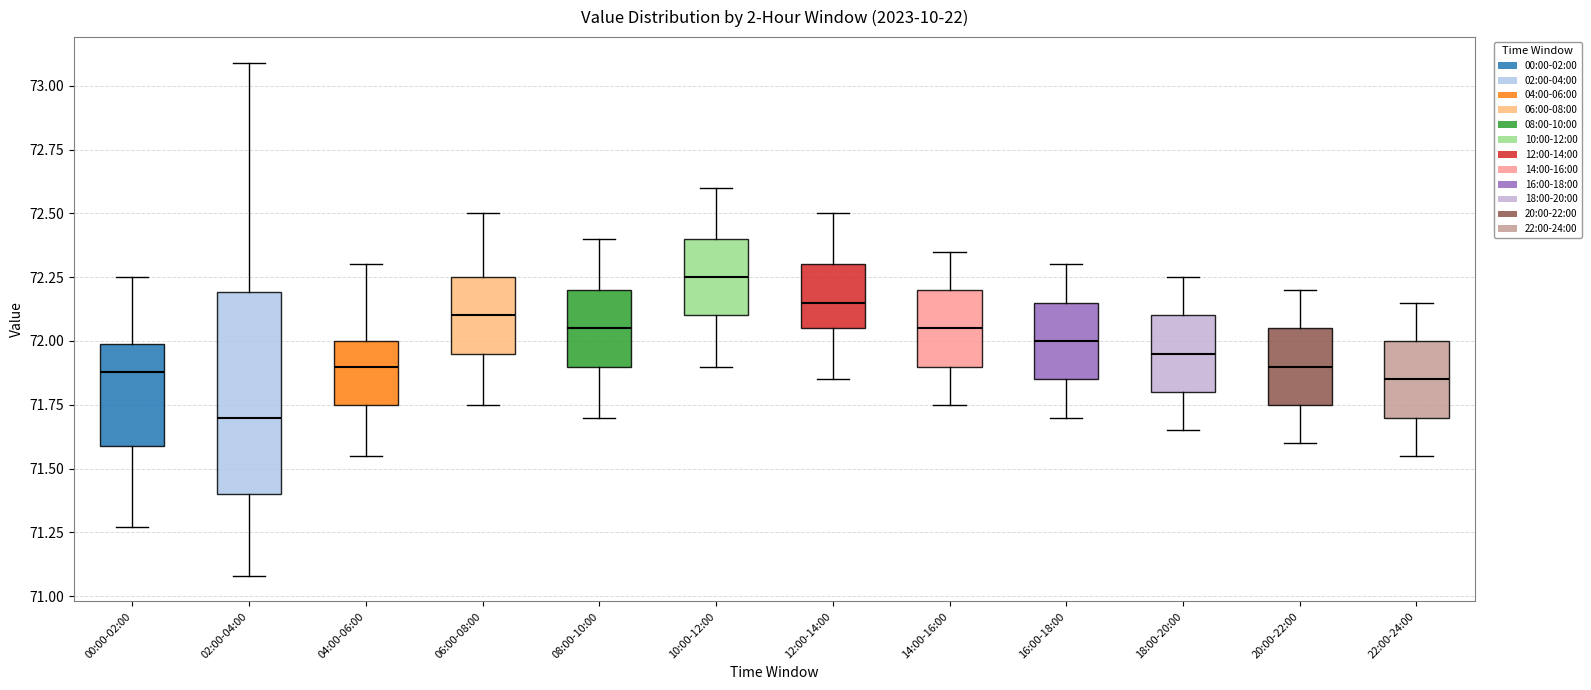

Reading left to right, transcribe this box plot: for each box, give where its median line is, the range the box spans, and where its two whiskers end, as read against the y-axis. The values are not printed on the chart, so give them approximately, as read against the axis.

00:00-02:00: median 71.90, box 71.60 to 72.00, whiskers 71.25 to 72.25
02:00-04:00: median 71.70, box 71.40 to 72.20, whiskers 71.10 to 73.10
04:00-06:00: median 71.90, box 71.75 to 72.00, whiskers 71.55 to 72.30
06:00-08:00: median 72.10, box 71.95 to 72.25, whiskers 71.75 to 72.50
08:00-10:00: median 72.05, box 71.90 to 72.20, whiskers 71.70 to 72.40
10:00-12:00: median 72.25, box 72.10 to 72.40, whiskers 71.90 to 72.60
12:00-14:00: median 72.15, box 72.05 to 72.30, whiskers 71.85 to 72.50
14:00-16:00: median 72.05, box 71.90 to 72.20, whiskers 71.75 to 72.35
16:00-18:00: median 72.00, box 71.85 to 72.15, whiskers 71.70 to 72.30
18:00-20:00: median 71.95, box 71.80 to 72.10, whiskers 71.65 to 72.25
20:00-22:00: median 71.90, box 71.75 to 72.05, whiskers 71.60 to 72.20
22:00-24:00: median 71.85, box 71.70 to 72.00, whiskers 71.55 to 72.15